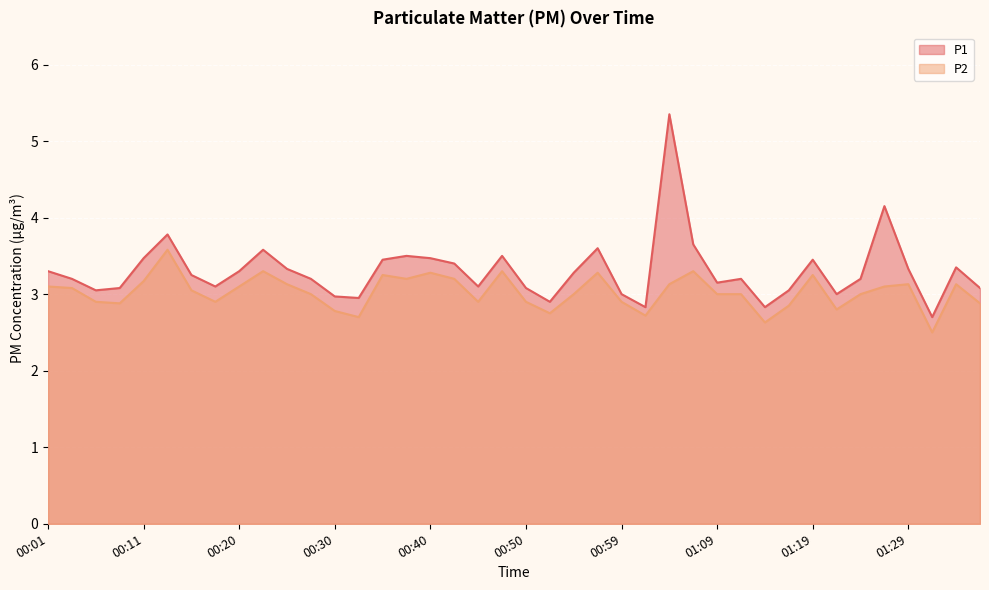

At which category does P1 reach its first local valley?

00:06